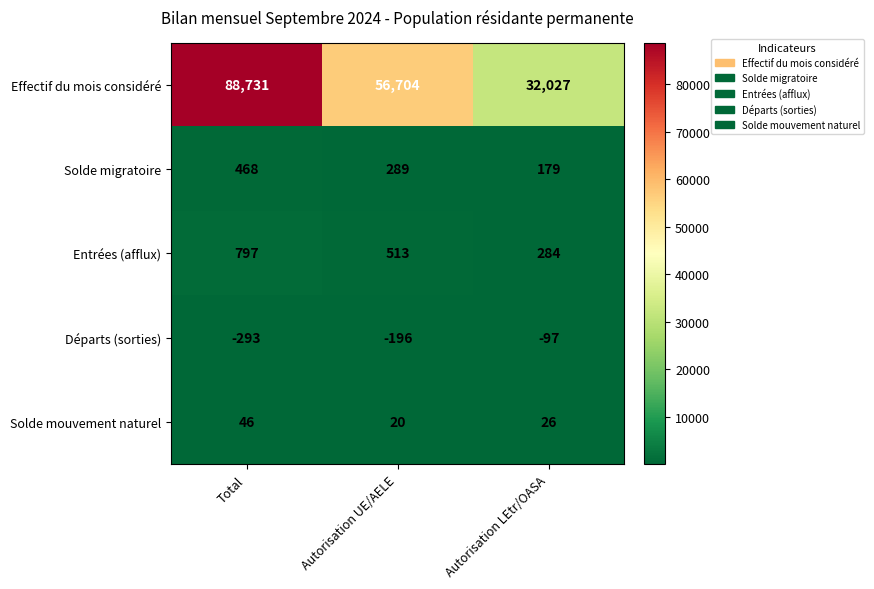

At how many categories does at least one series exceed 55671?

2